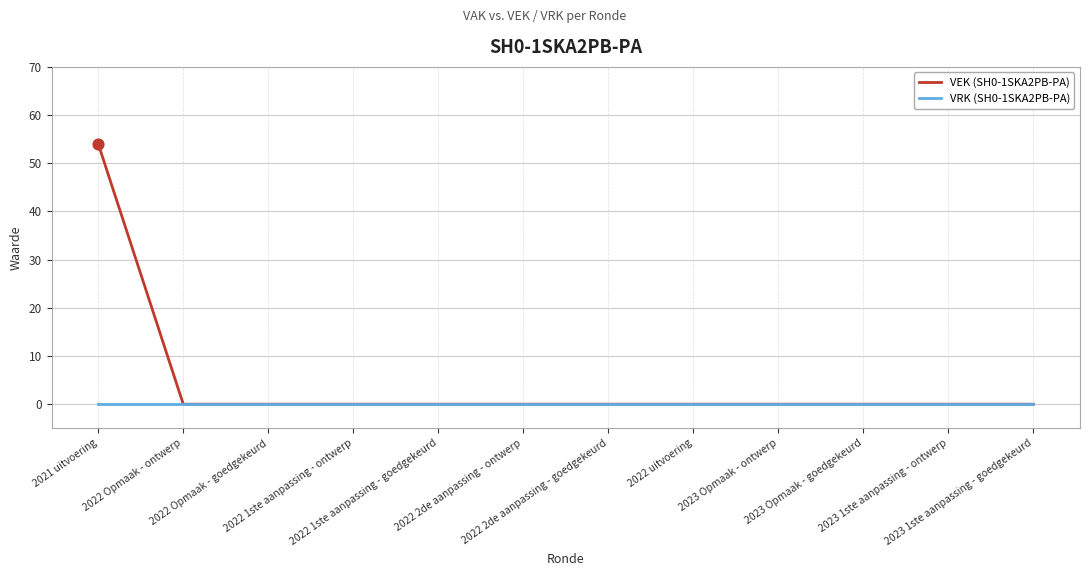

What is the total value across all series at 2021 uitvoering?

54